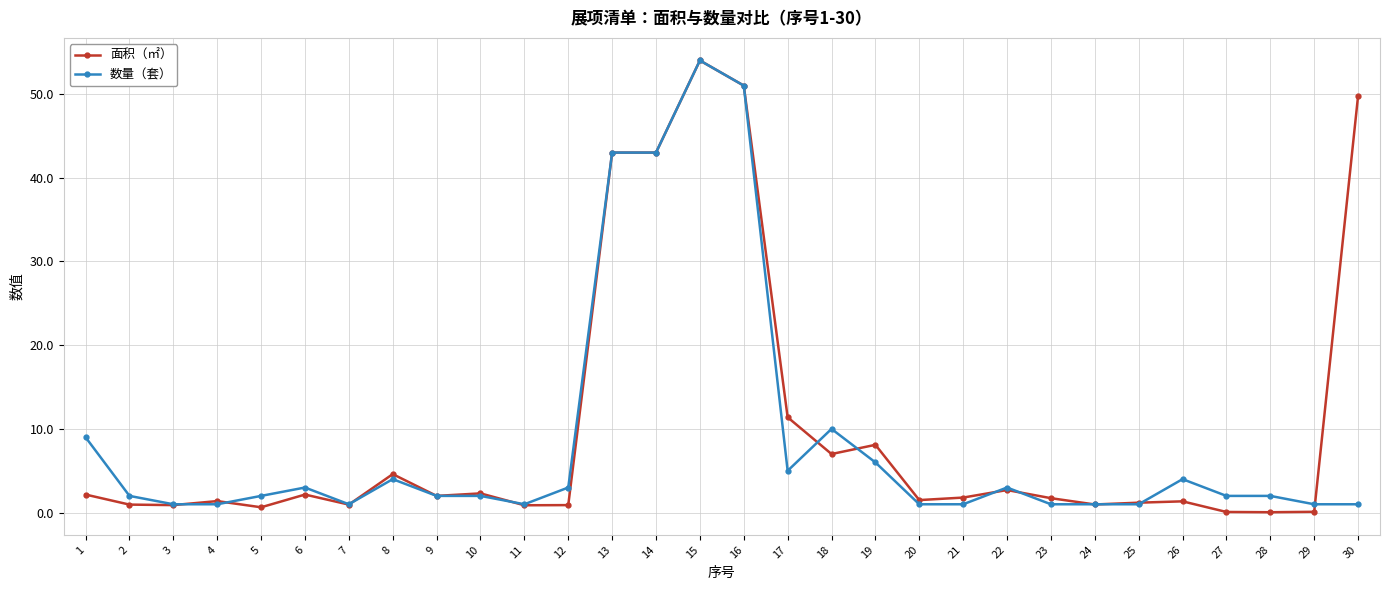

True or false: 数量（套） and 面积（㎡） intersect in this chart.

True